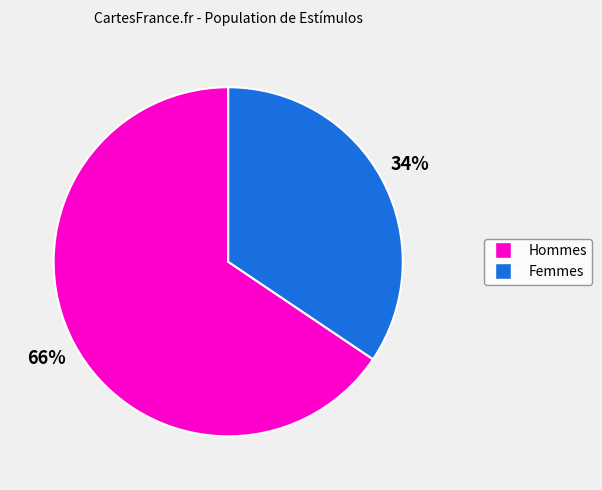

To the nearest percent, what is the average slice percentage?

50%